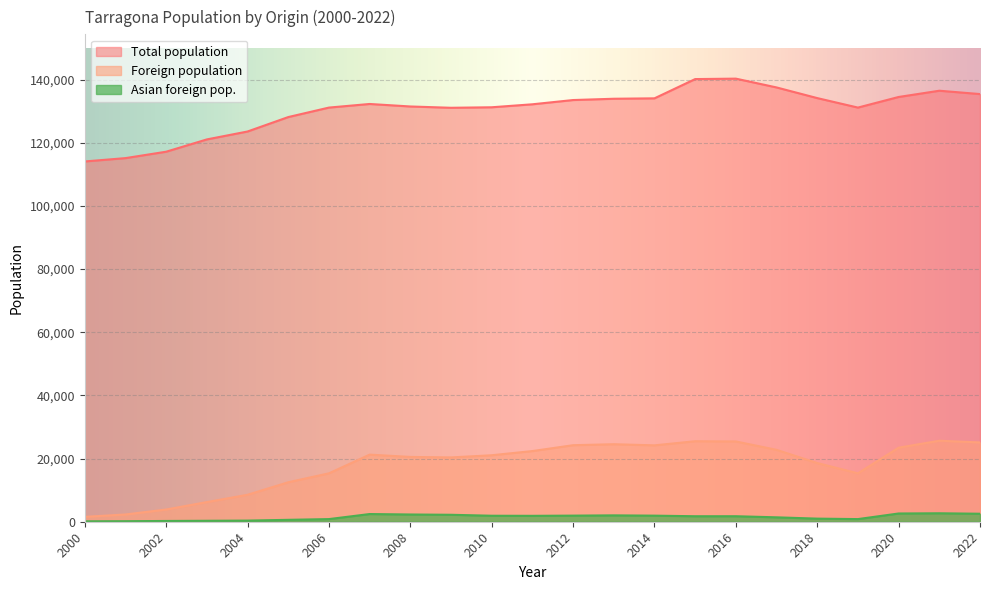

What are all the series names shown in the legend?

Total population, Foreign population, Asian foreign pop.